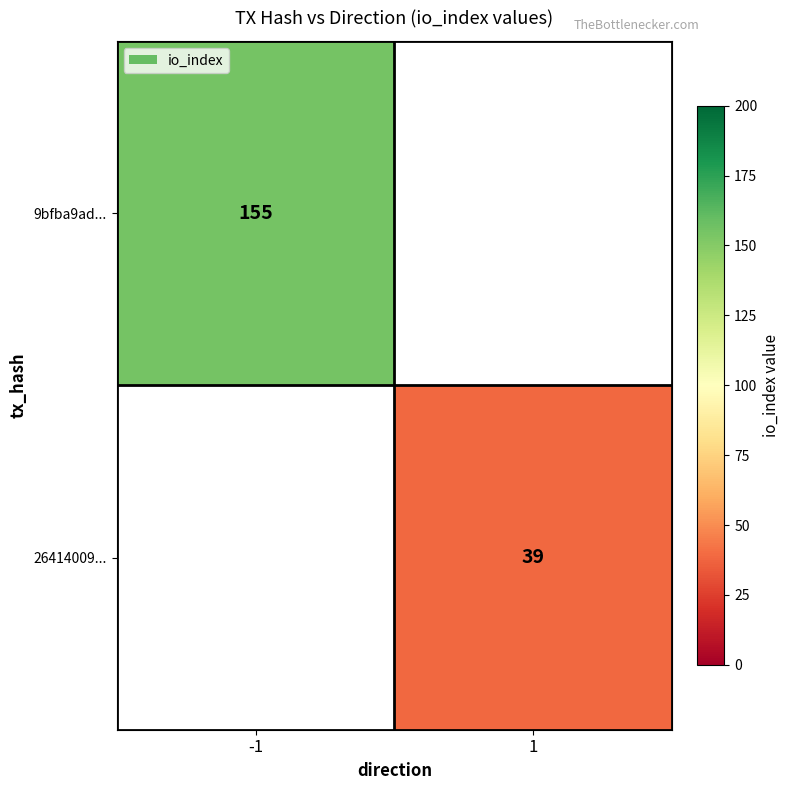

True or false: 26414009... has a value of 9 at 1.

False